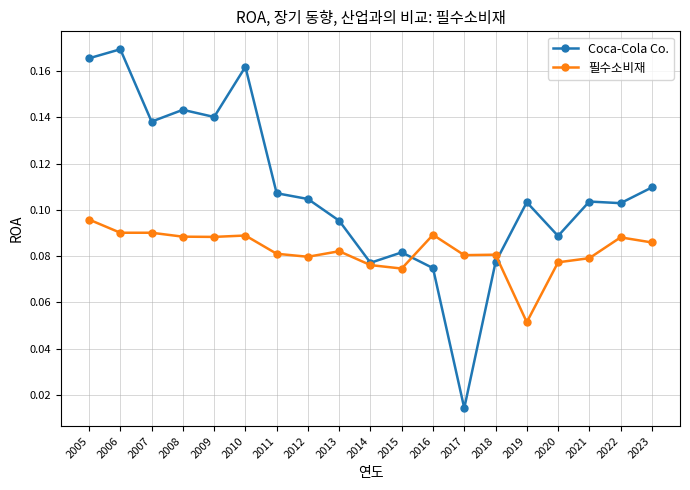

Is the value of Coca-Cola Co. at 2010 greater than the value of 필수소비재 at 2022?

Yes